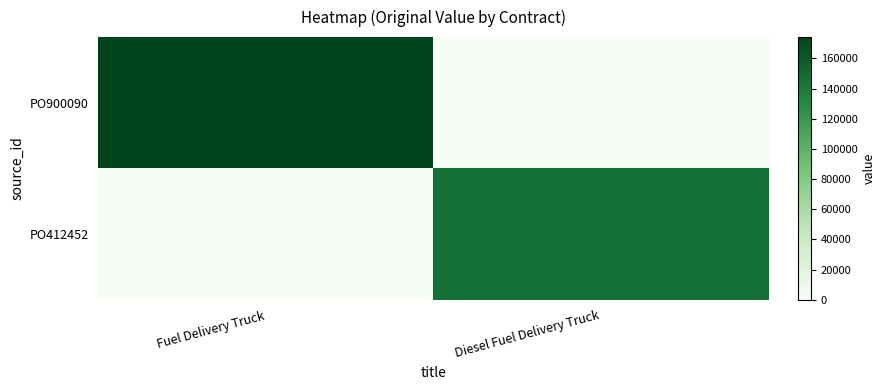

Reading right to left, what are all the values shown in this chart?

PO900090: Diesel Fuel Delivery Truck=0	Fuel Delivery Truck=174122
PO412452: Diesel Fuel Delivery Truck=146277	Fuel Delivery Truck=0